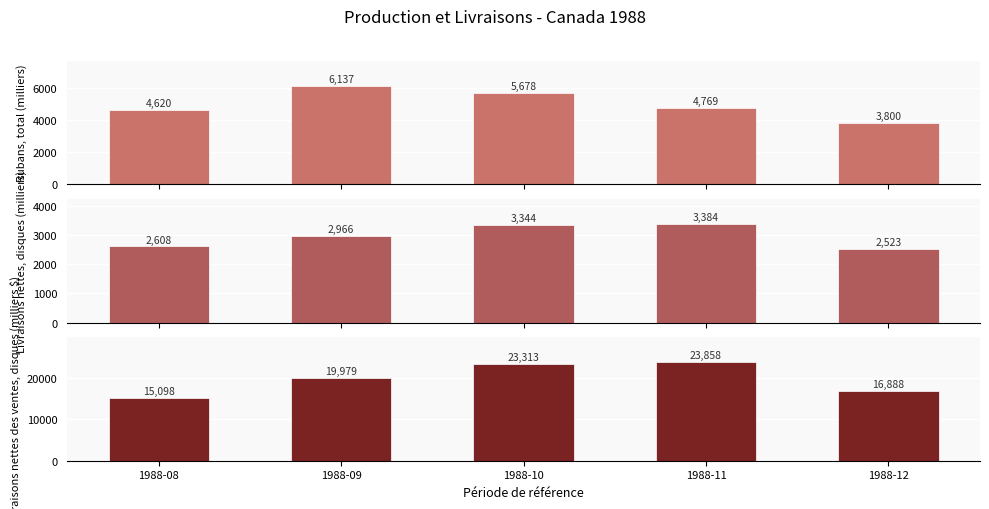

Does the chart contain stacked bars?

No